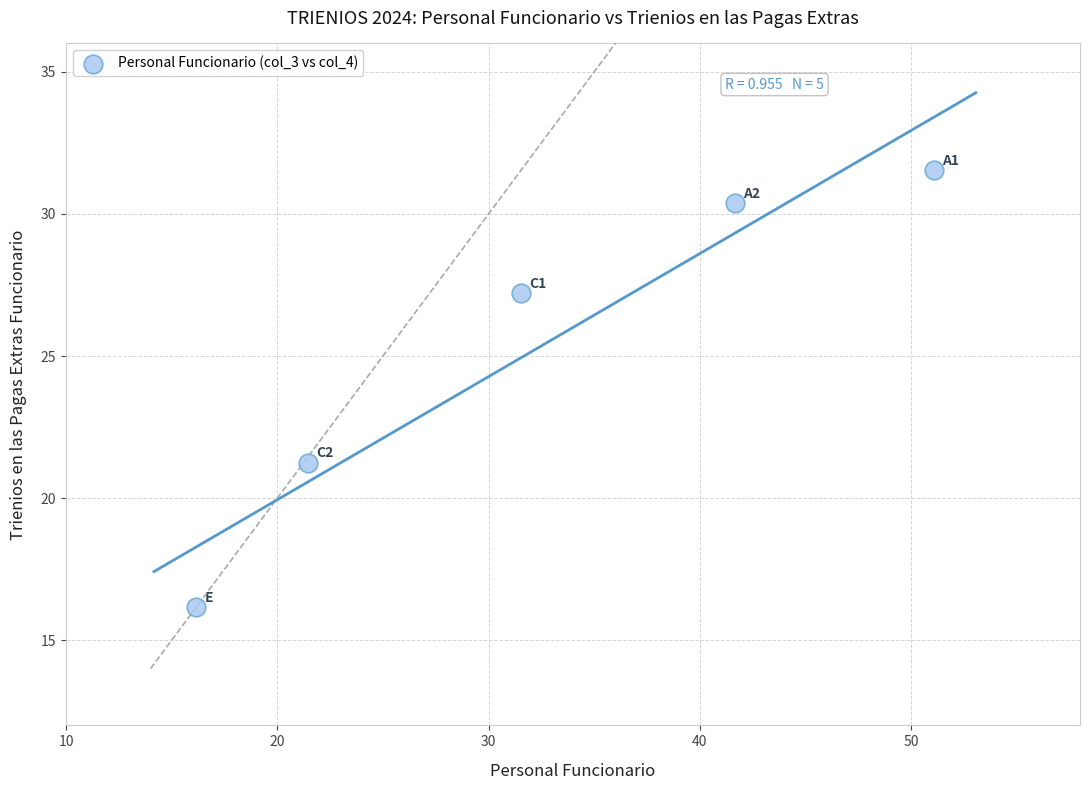

What is the average Y value?

25.3